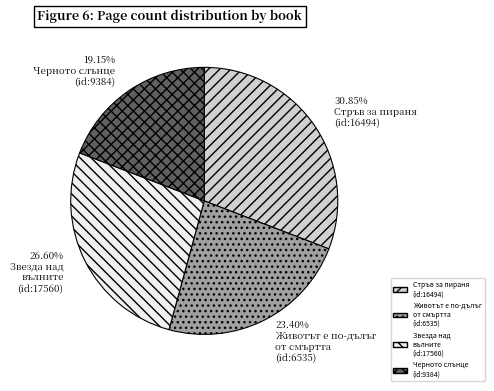

Count the number of slices in the pie.

4